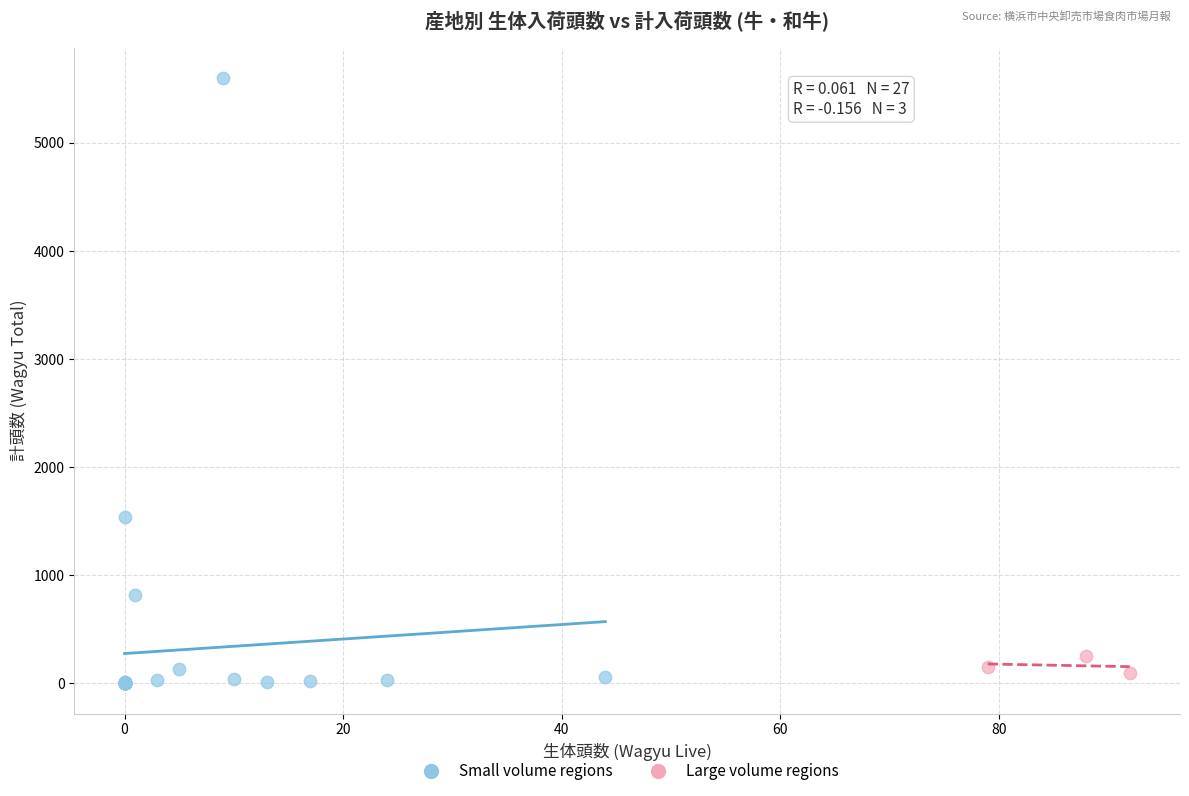

Which series has the largest Y range (max minus min)?

Small volume regions